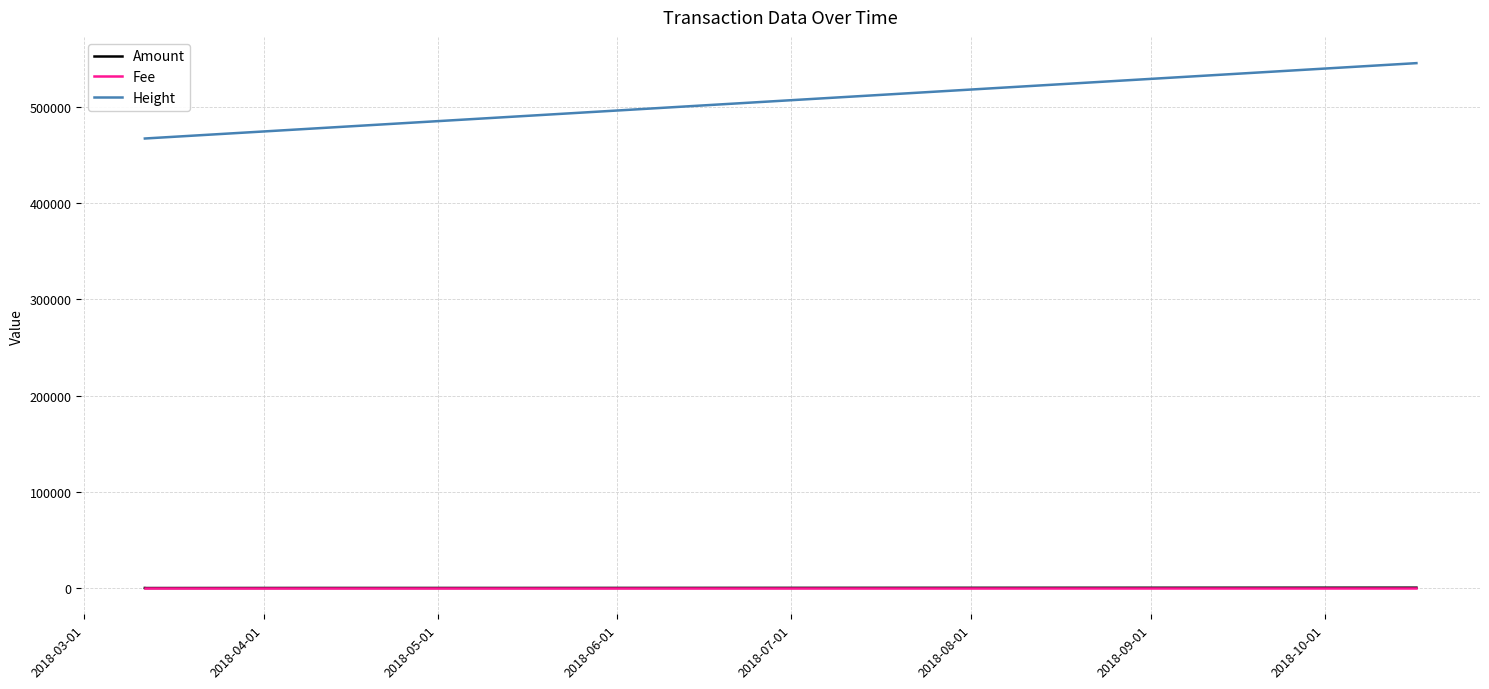

What is the maximum value shown in the chart?

545712.0